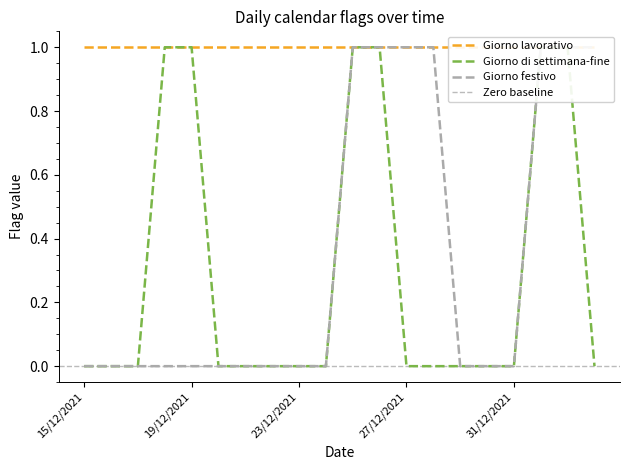

List the labels in order of Giorno festivo value, largest first.

25/12/2021, 26/12/2021, 27/12/2021, 28/12/2021, 01/01/2022, 02/01/2022, 03/01/2022, 15/12/2021, 16/12/2021, 17/12/2021, 18/12/2021, 19/12/2021, 20/12/2021, 21/12/2021, 22/12/2021, 23/12/2021, 24/12/2021, 29/12/2021, 30/12/2021, 31/12/2021